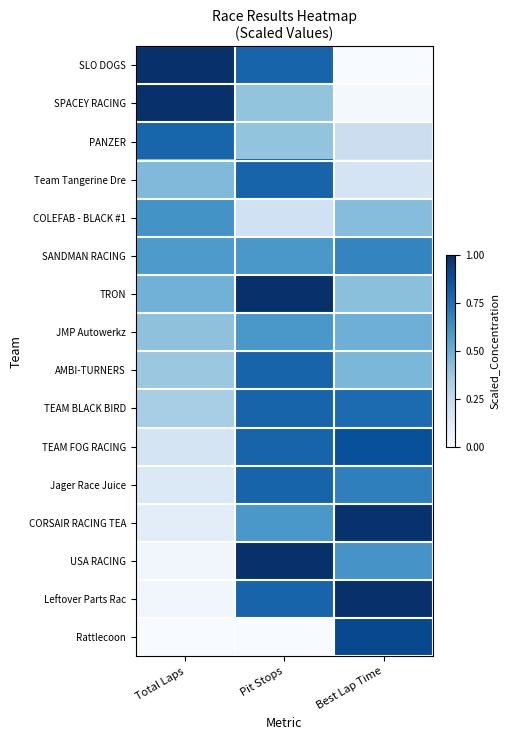

Between Pit Stops and Total Laps, which is larger?

Total Laps